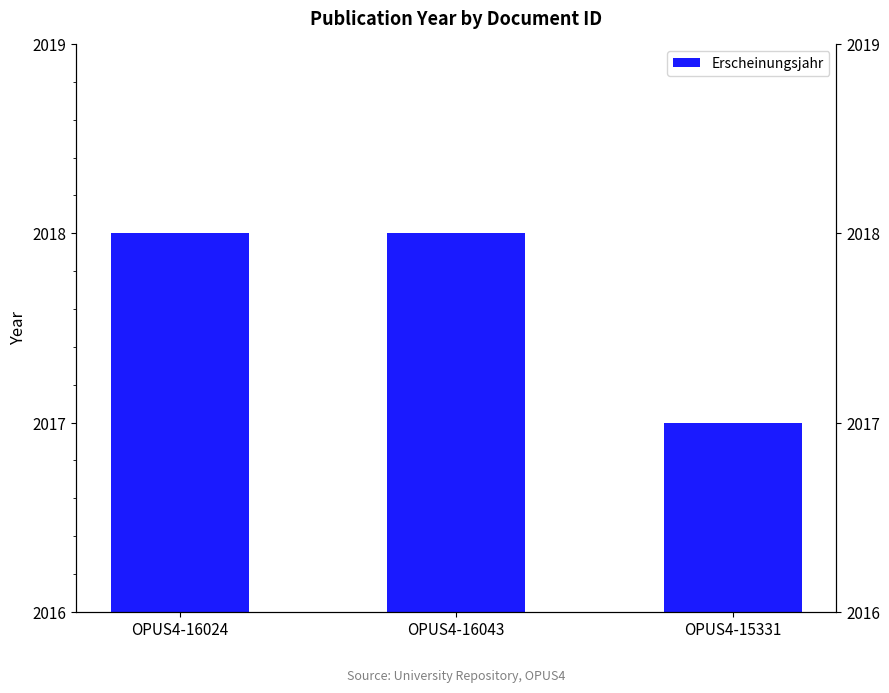

How many data points are less than 2018?

1